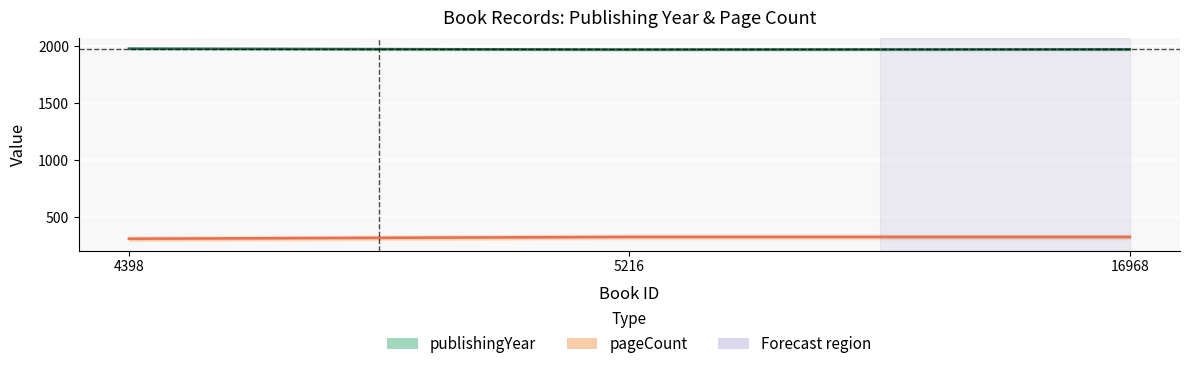

What is the approximate value of publishingYear at 16968?

1974